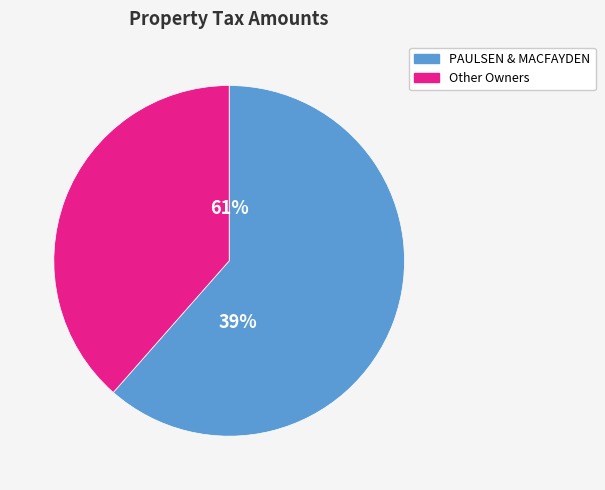

The 39-0000206.000 slice represents 13% of the pie. True or false?

False